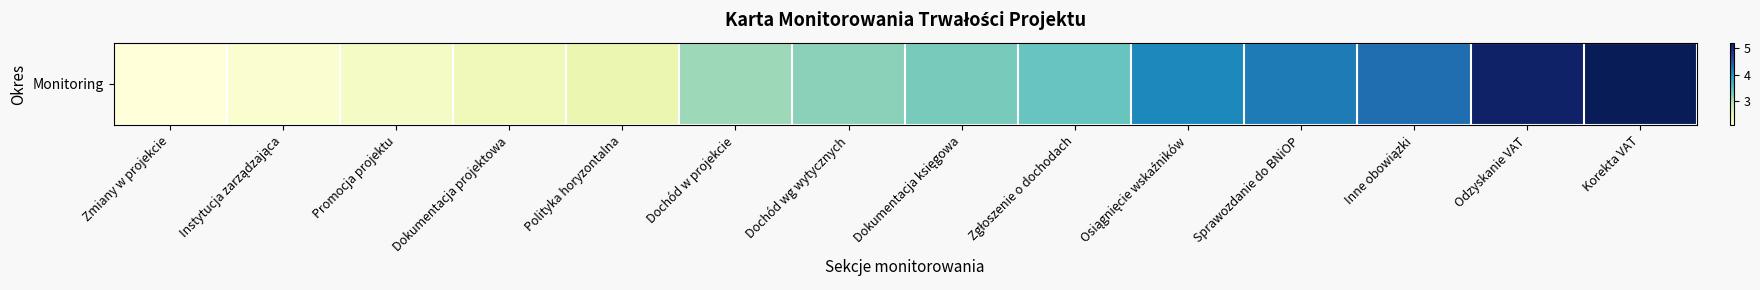

Which has a higher value, Dochód w projekcie or Dochód wg wytycznych?

Dochód wg wytycznych